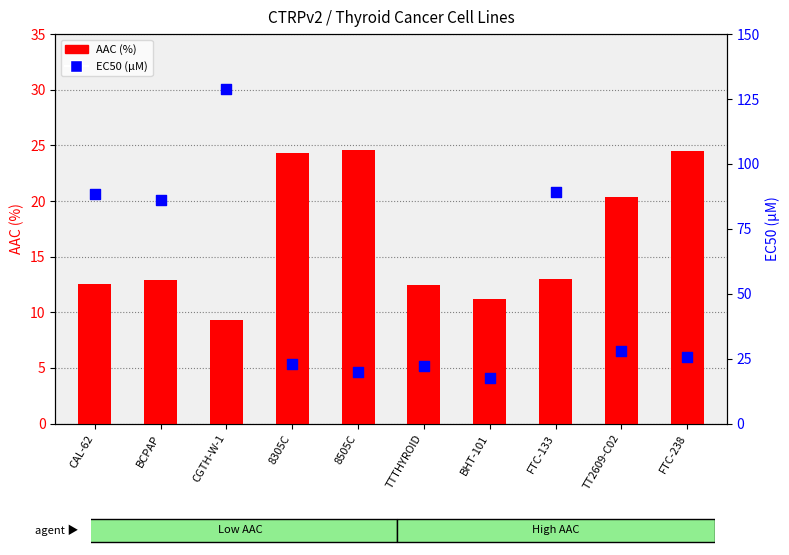

At how many categories does at least one series exceed 91?

1